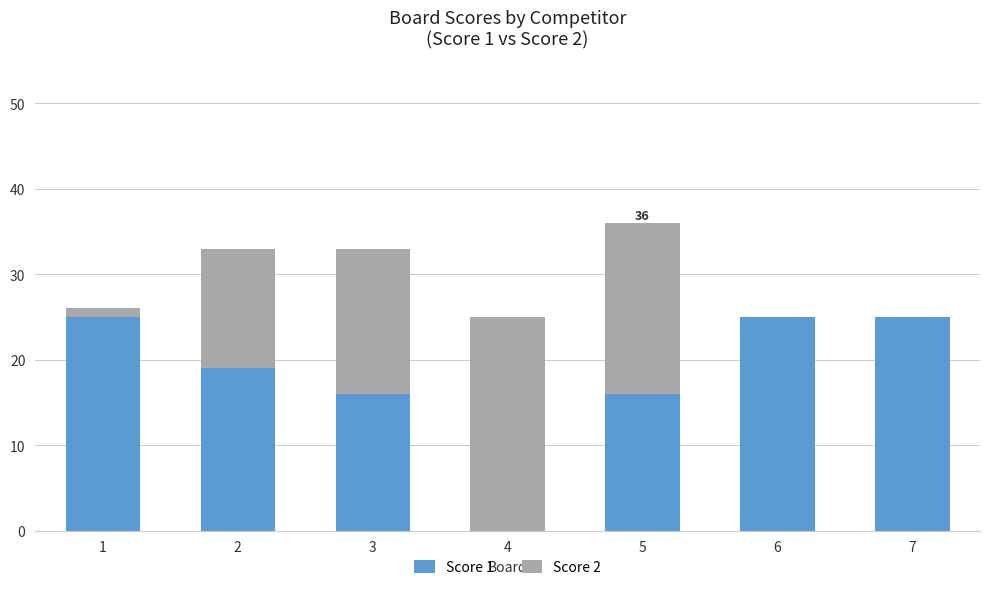

Is it true that Score 1 equals 23 at 3?

False